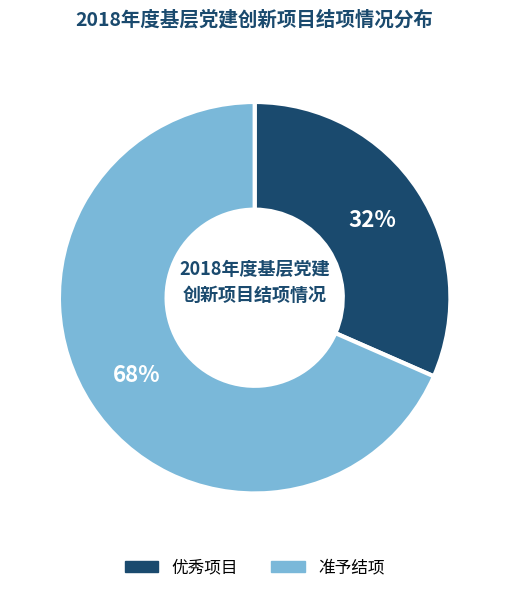

Which slice is the largest?

准予结项